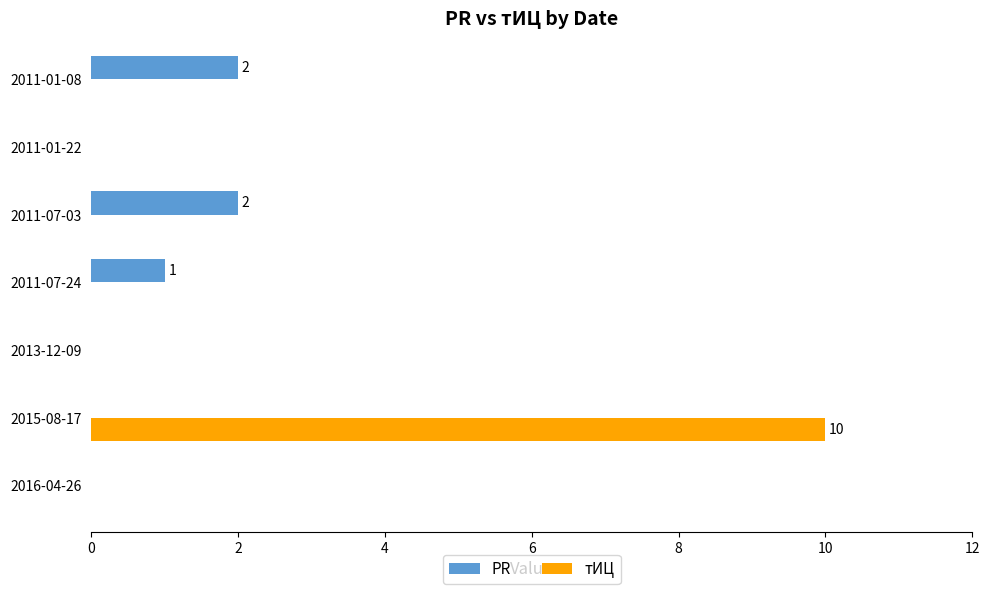

What are all the series names shown in the legend?

PR, тИЦ